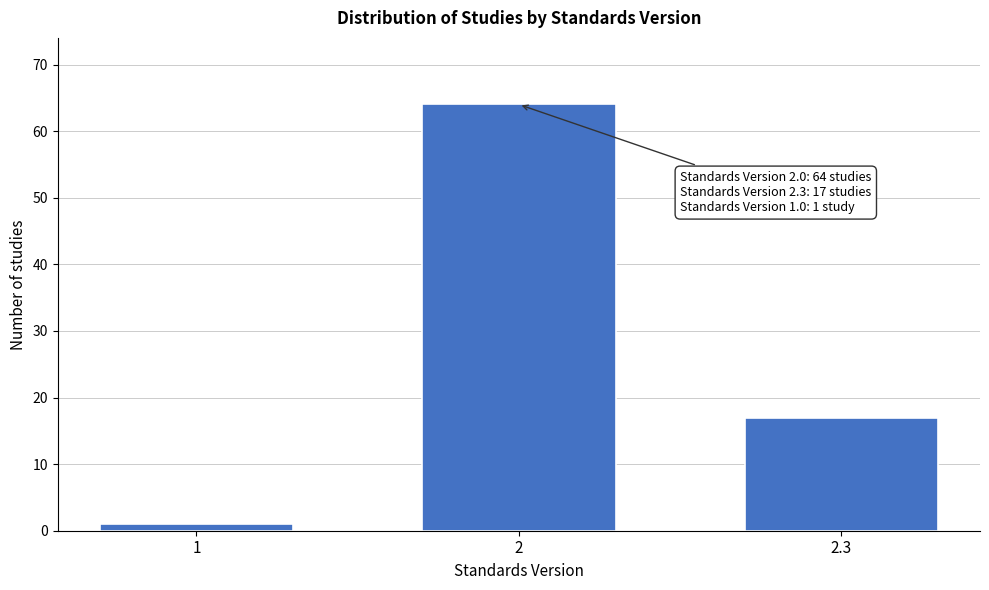

Reading left to right, what are all the values shown in this chart?

1=1	2=64	2.3=17